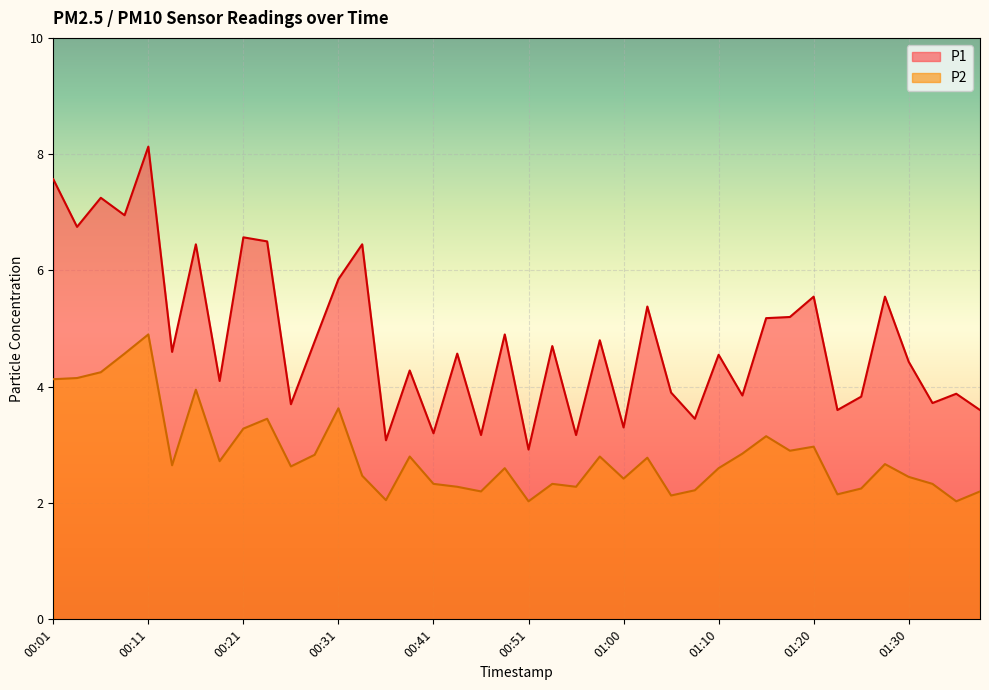

What is the label of the 32nd point from the left?

01:18